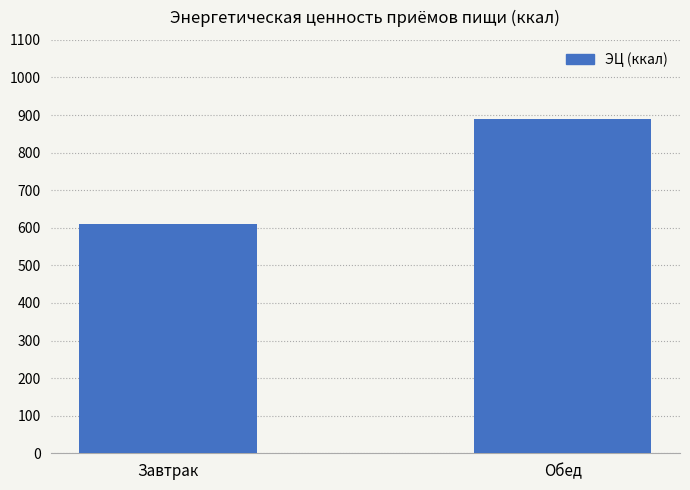

Rank the categories by value from highest to lowest.

Обед, Завтрак